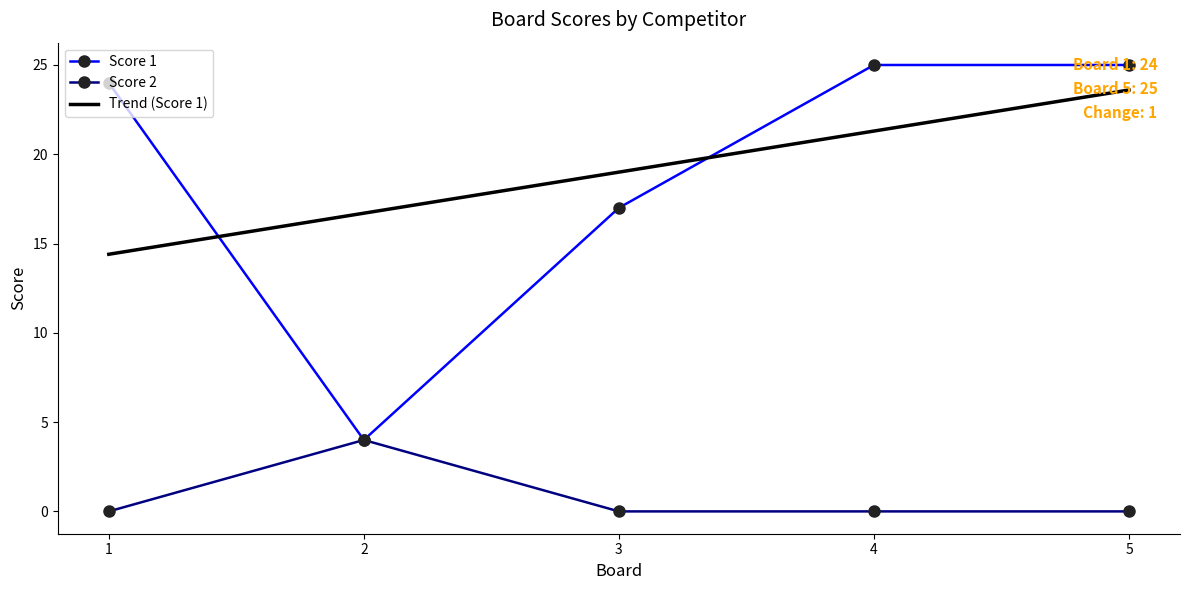

What is the approximate value of Trend (Score 1) at 2?

16.7